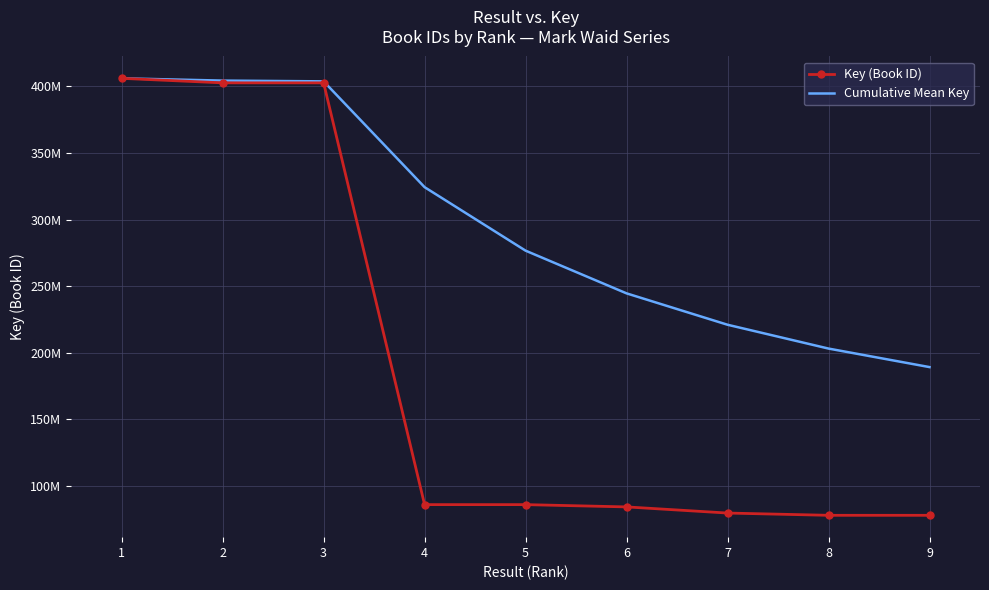

True or false: Cumulative Mean Key has more than 0 points higher than both neighbors.

False